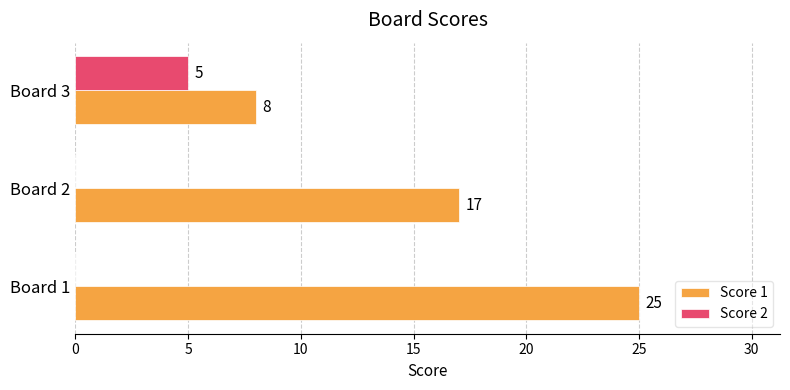

What is the sum of all Score 1 values?

50